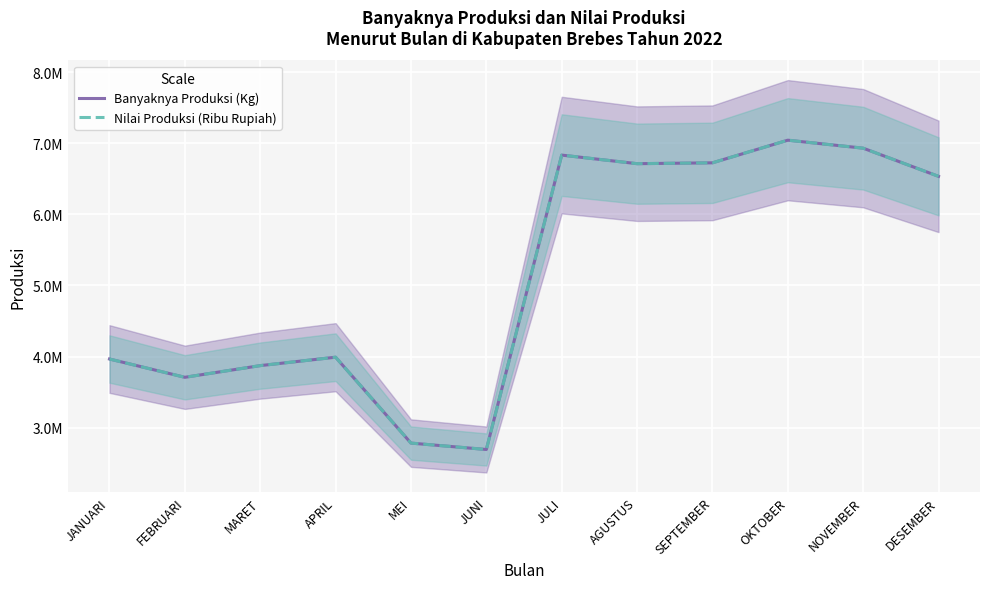

How many interior local valleys does the Nilai Produksi (Ribu Rupiah) series have?

3